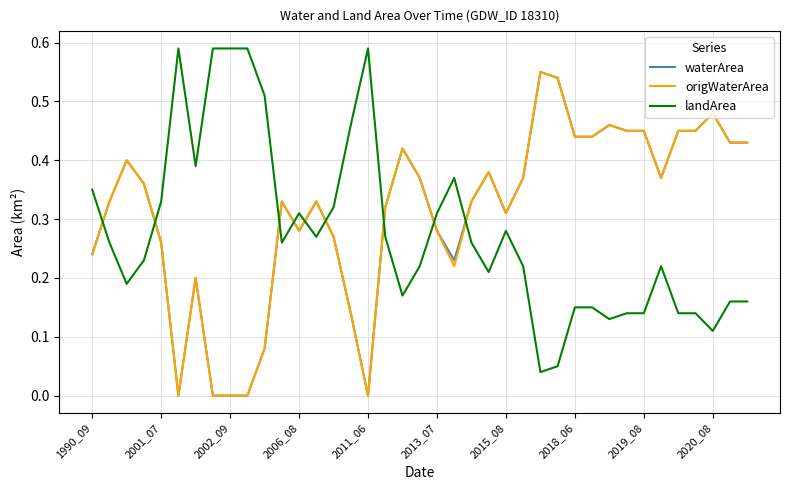

How many intersections are there between landArea and waterArea?

9